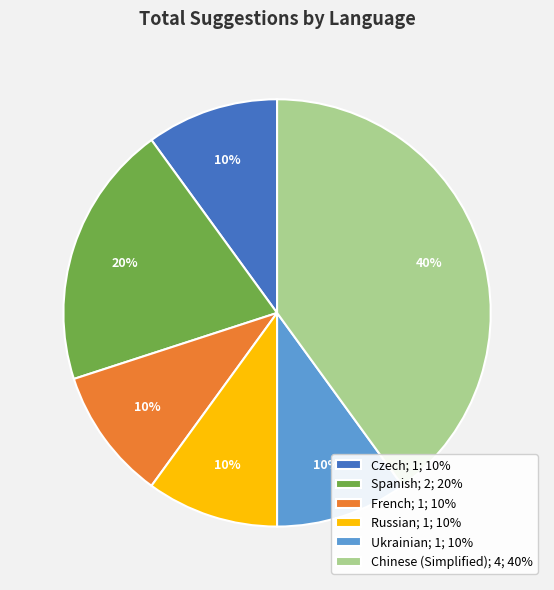

The Chinese (Simplified); 4; 40% slice represents 40% of the pie. True or false?

True